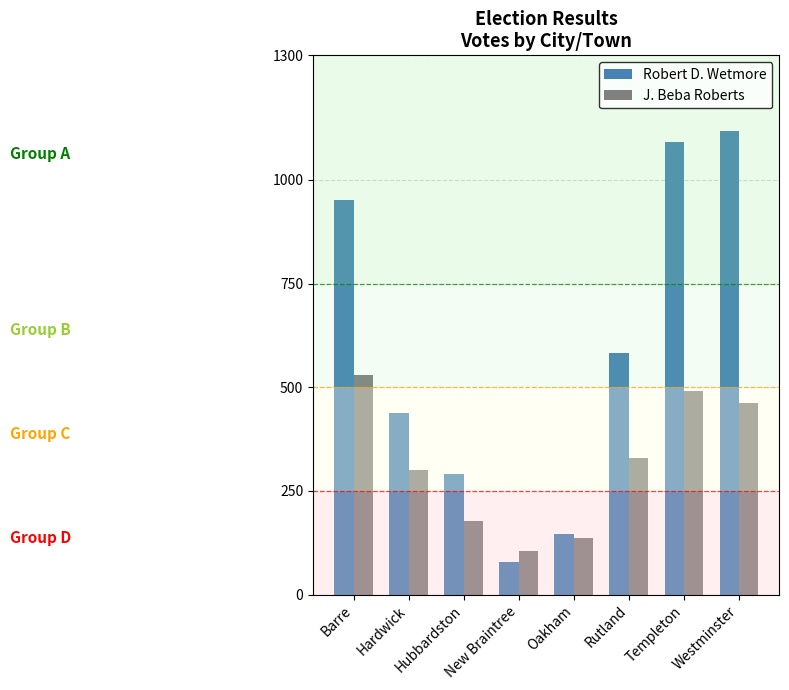

What position from the right is Oakham?

4